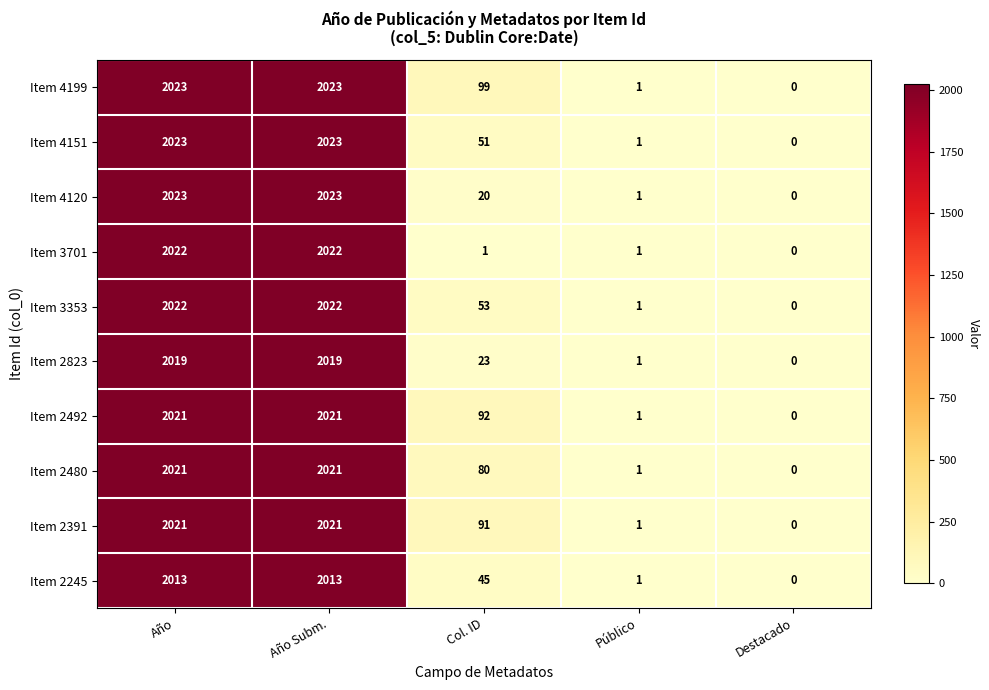

How many data points does each series have?

5